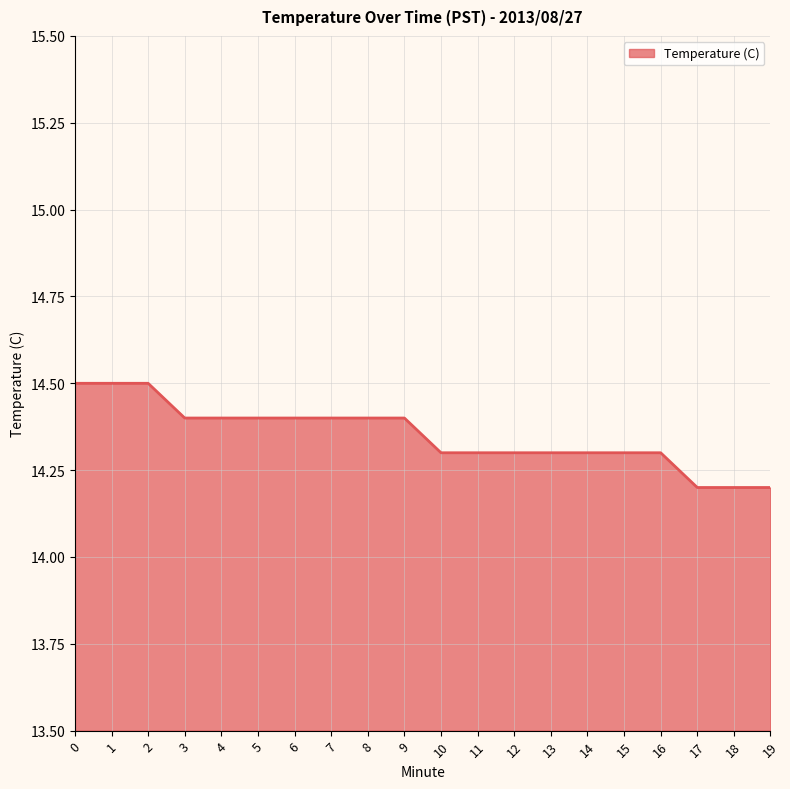

True or false: the data shows 22.6 at 7.

False